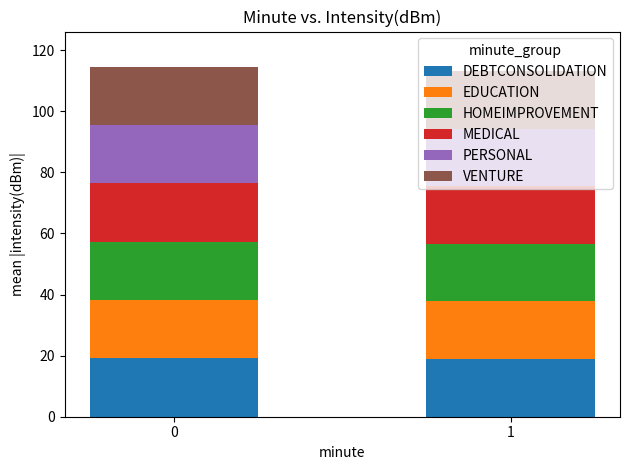

What is the difference between the DEBTCONSOLIDATION values at 1 and 0?

0.2